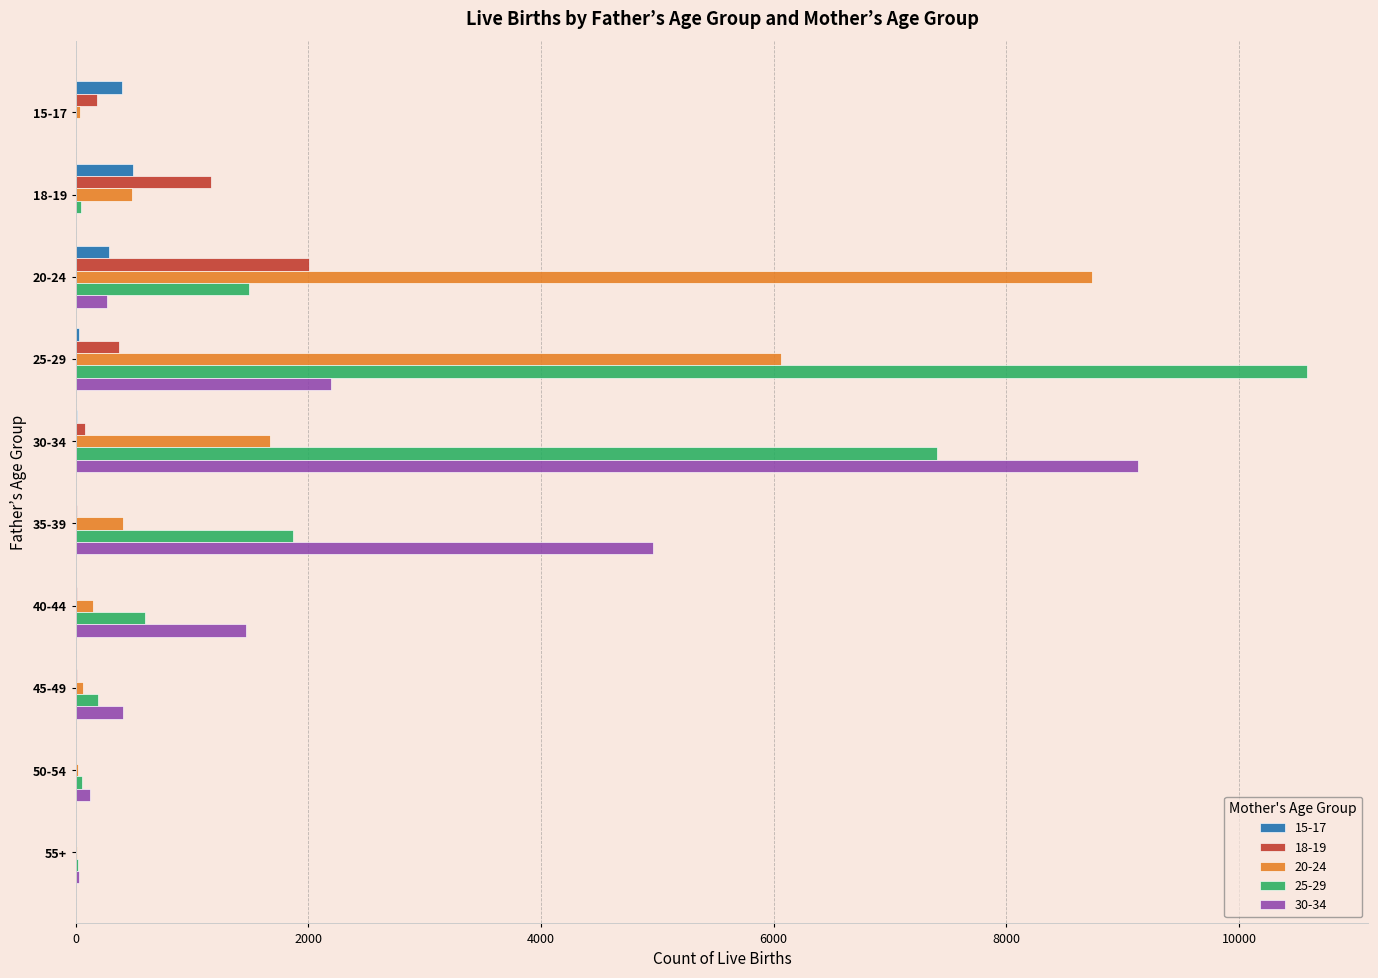

Is the value of 30-34 at 30-34 greater than the value of 25-29 at 18-19?

Yes